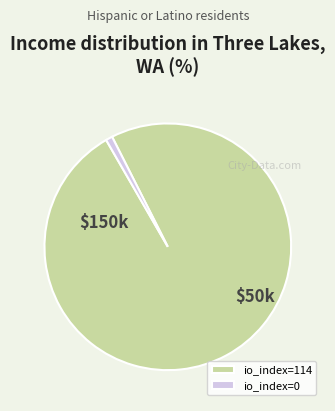

Rank the categories by value from highest to lowest.

io_index=114, io_index=0